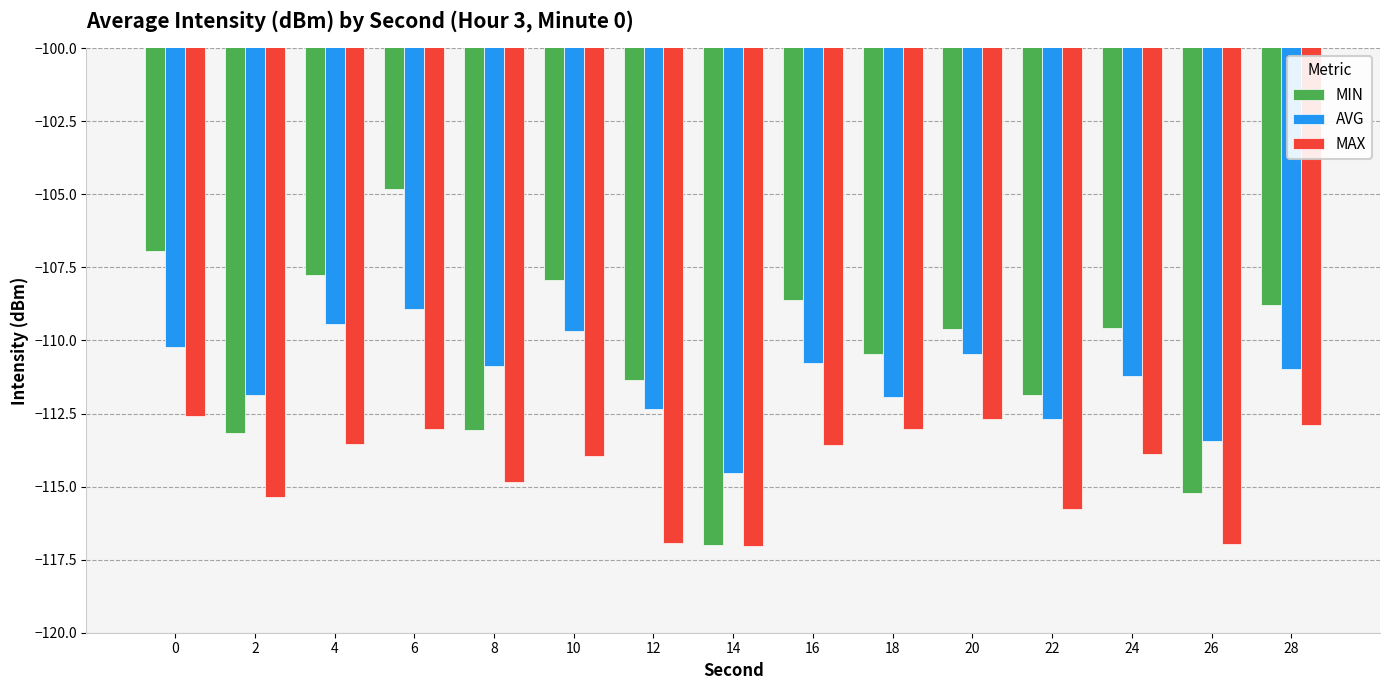

Rank the series by their average value, from highest to lowest.

MIN, AVG, MAX